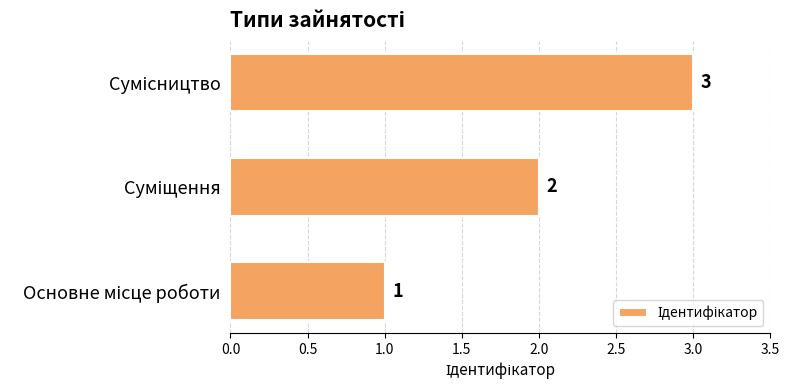

What is the maximum value shown in the chart?

3